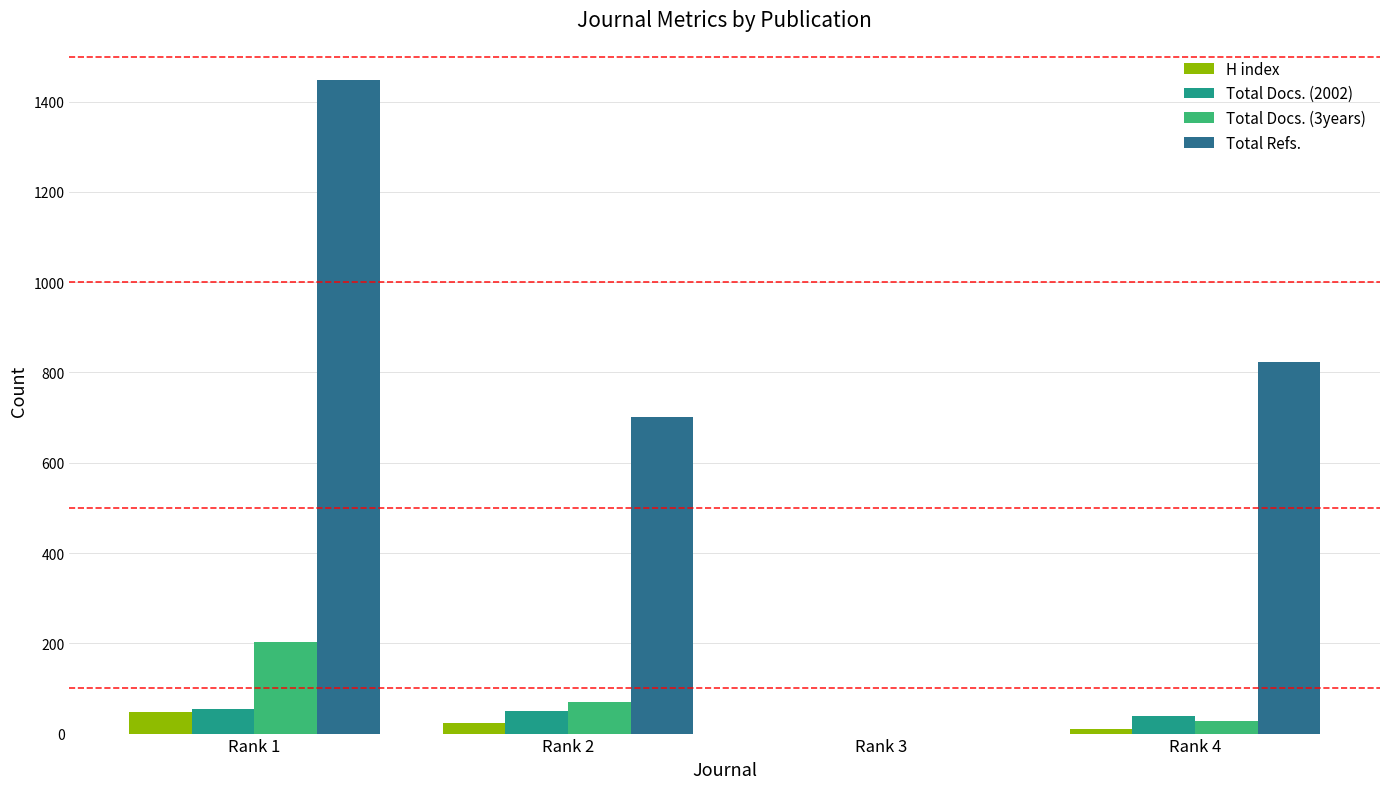

At which category is the sum across all series the highest?

Rank 1